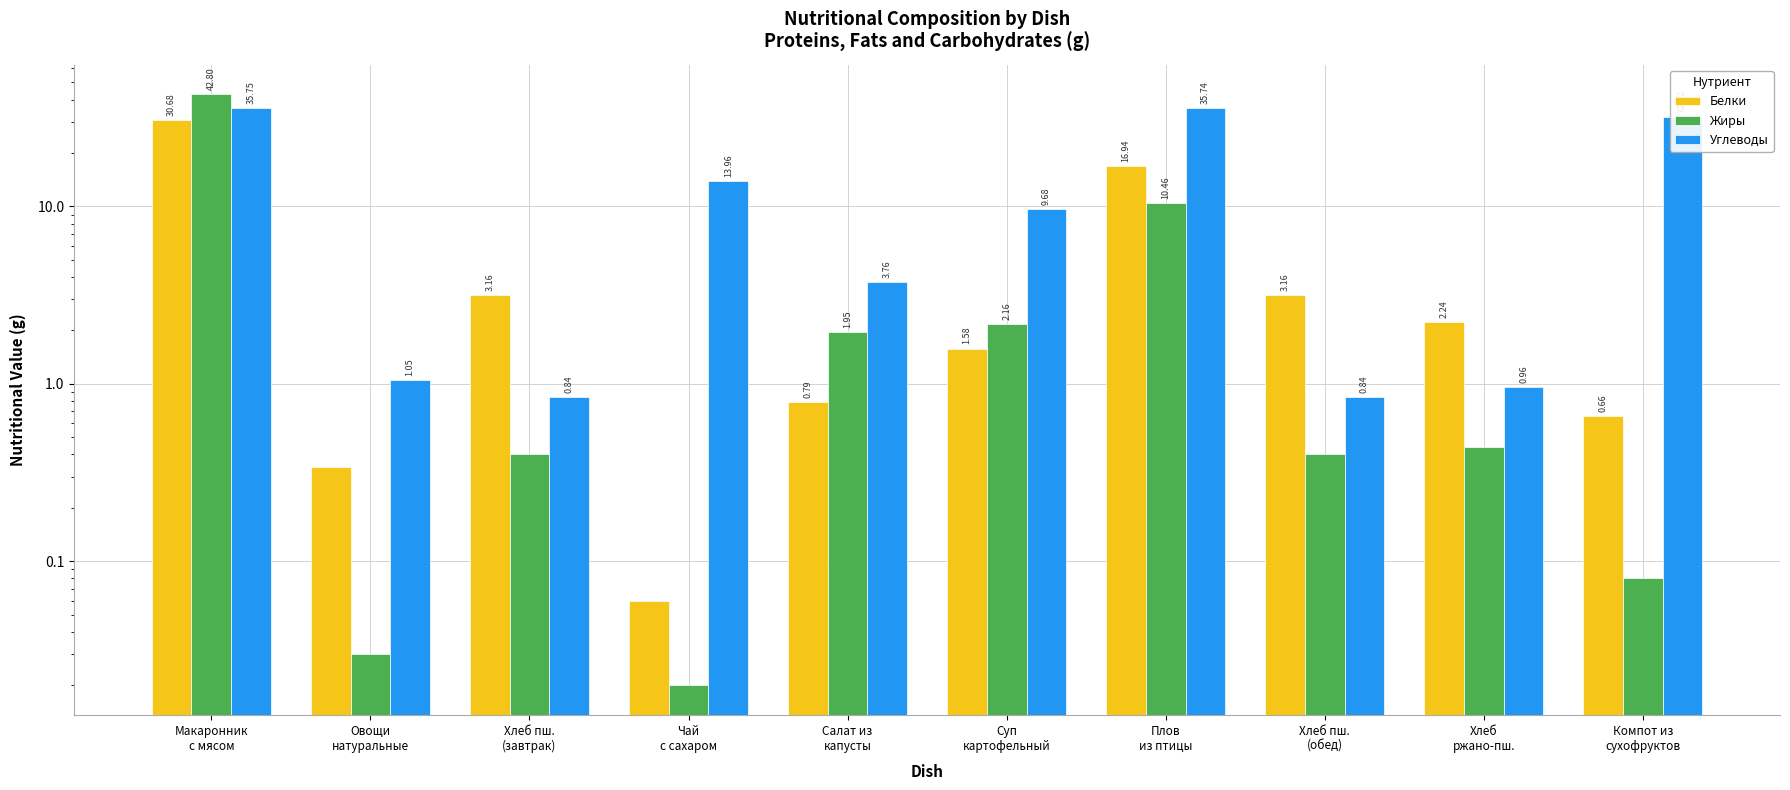

What position from the right is Макаронник
с мясом?

10